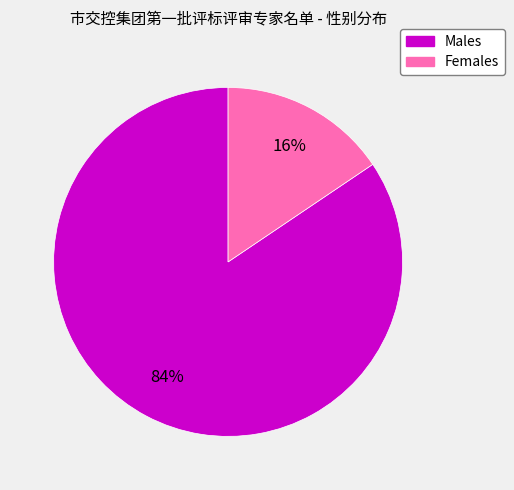

Does any single category account for the majority?

Yes